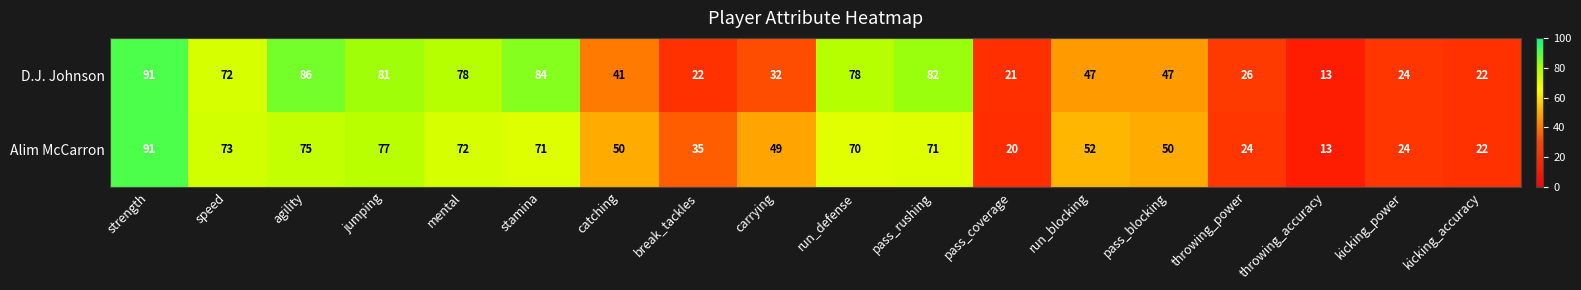

At which label is Alim McCarron closest to 52?

run_blocking